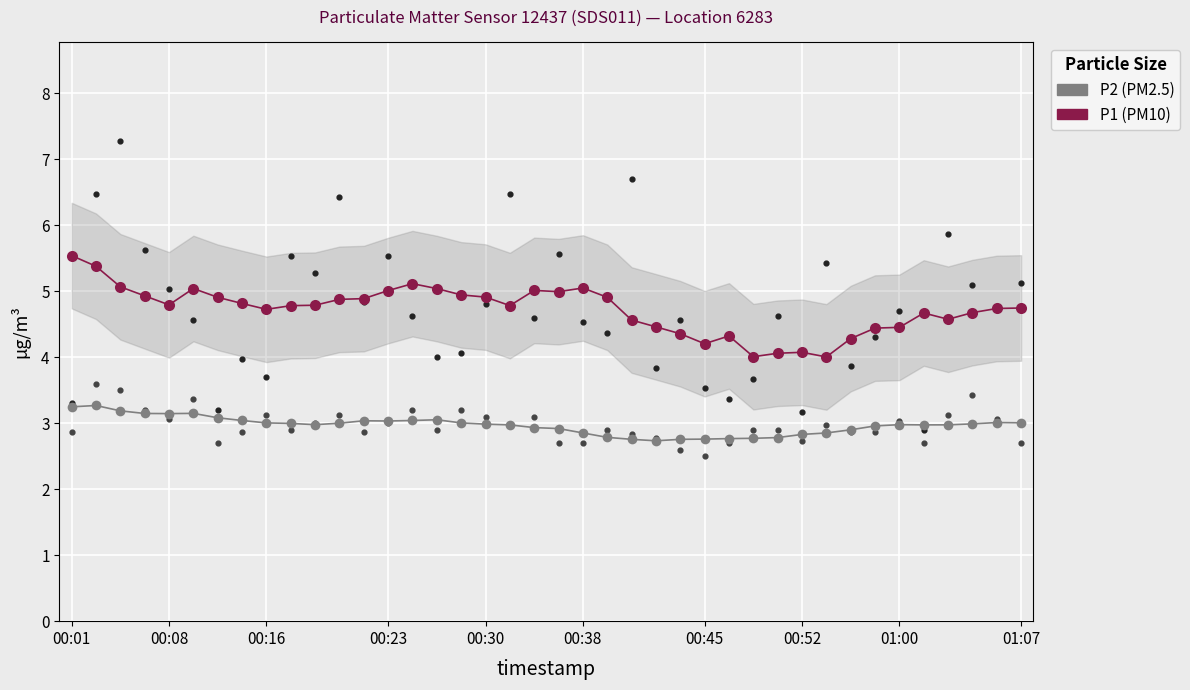

At how many categories does at least one series exceed 5?

9